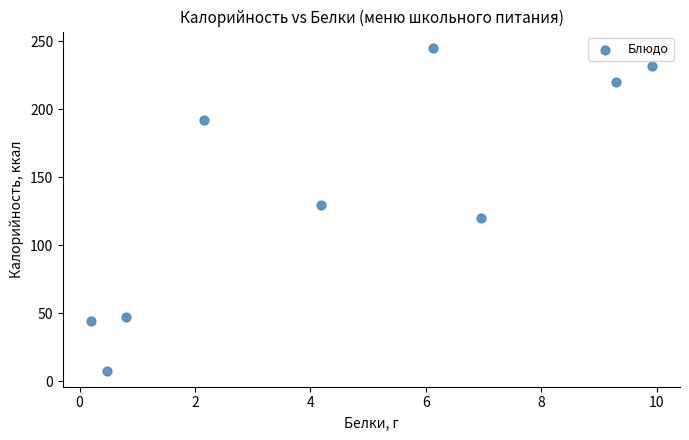

What is the average Y value?

137.4